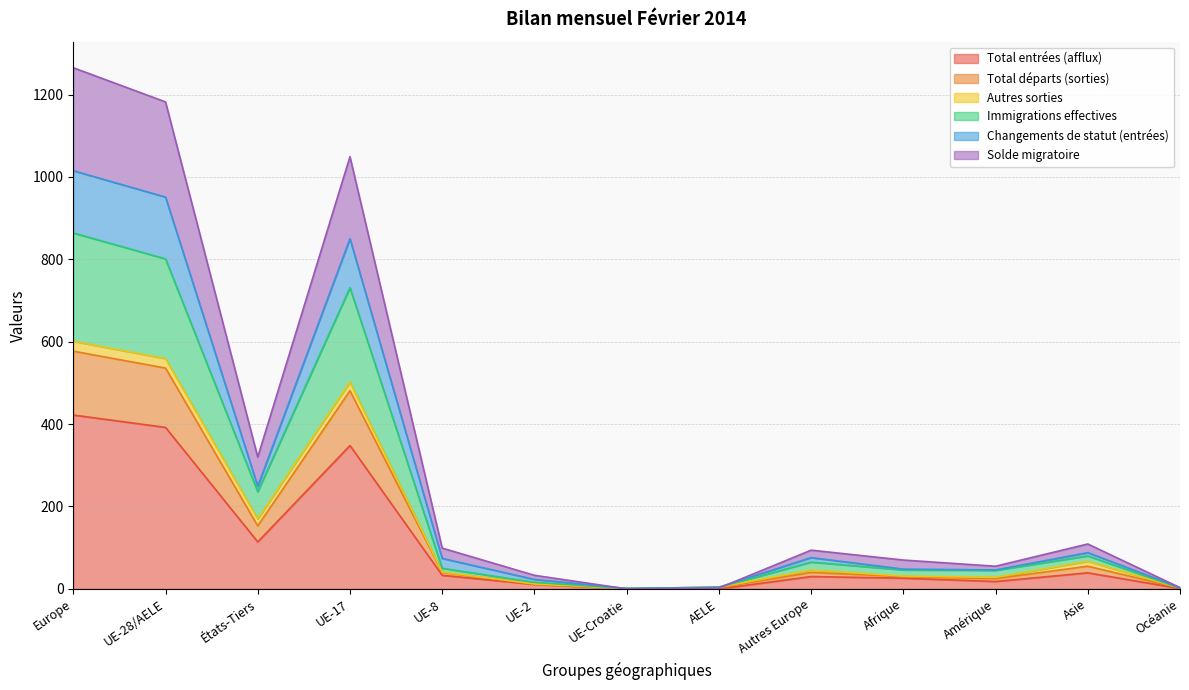

What is the maximum value for Total entrées (afflux)?

422